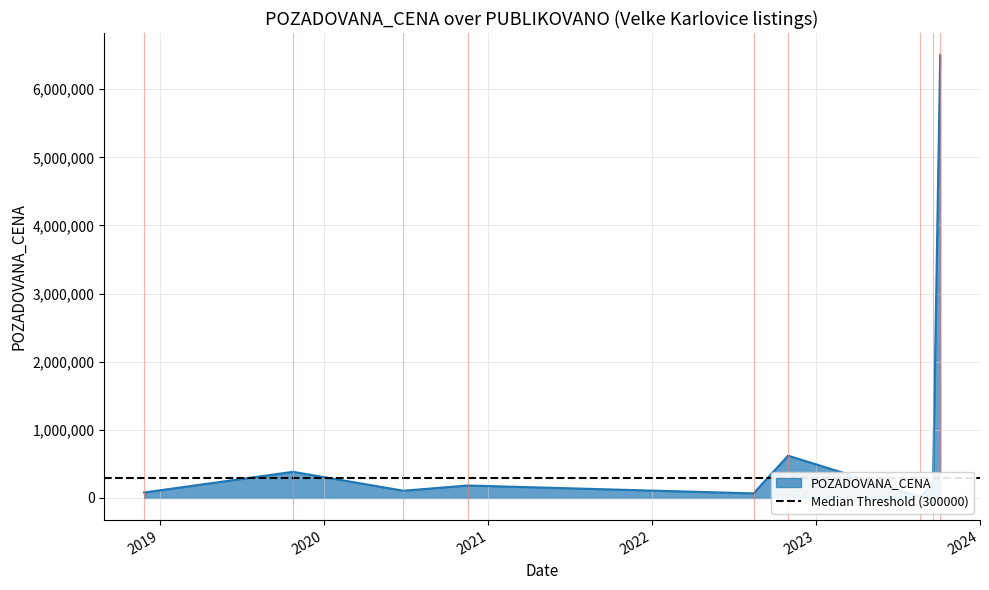

Rank the categories by value from lowest to highest.

2023-08-22, 2022-08-15, 2018-11-26, 2020-06-26, 2020-11-16, 2023-09-19, 2019-10-24, 2022-10-31, 2023-10-05